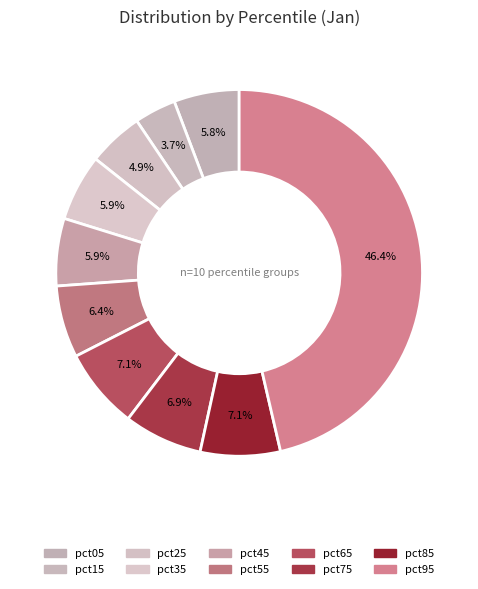

True or false: pct45 accounts for 1% of the total.

False